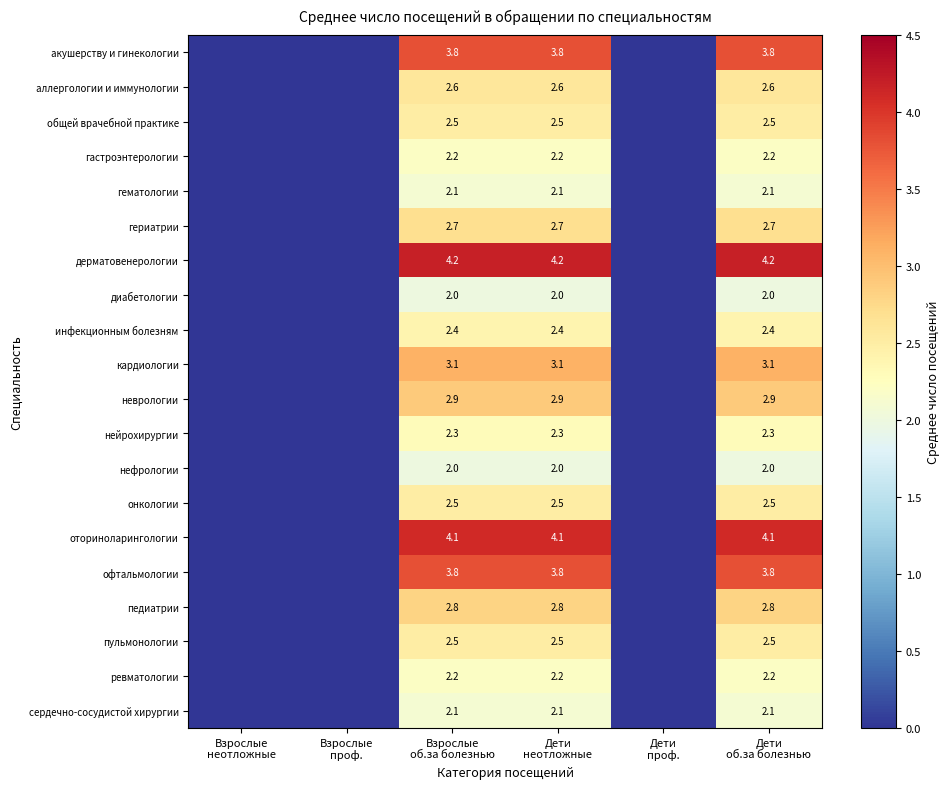

Rank the series by their maximum value, from lowest to highest.

диабетологии, нефрологии, гематологии, сердечно-сосудистой хирургии, гастроэнтерологии, ревматологии, нейрохирургии, инфекционным болезням, общей врачебной практике, онкологии, пульмонологии, аллергологии и иммунологии, гериатрии, педиатрии, неврологии, кардиологии, акушерству и гинекологии, офтальмологии, оториноларингологии, дерматовенерологии